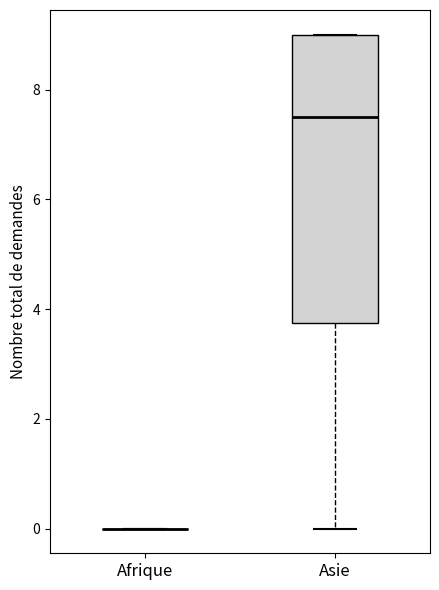

Reading left to right, transcribe this box plot: for each box, give where its median line is, the range the box spans, and where its two whiskers end, as read against the y-axis. The values are not printed on the chart, so give them approximately, as read against the axis.

Afrique: box collapsed to a line at 0.0, whiskers 0.0 to 0.0
Asie: median 7.6, box 3.8 to 9.0, whiskers 0.0 to 9.0